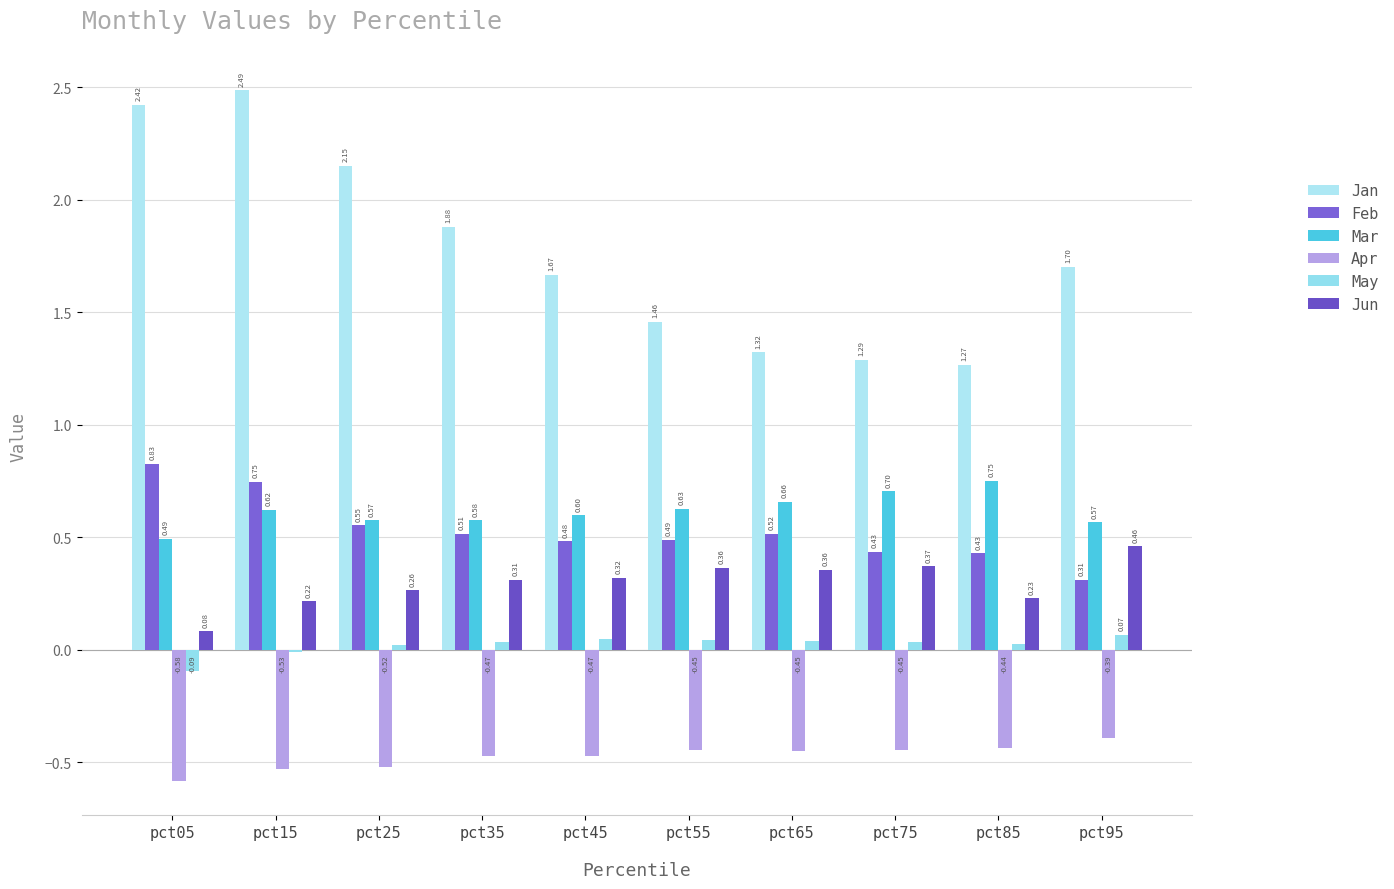

What is the highest value of the Jan series?

2.5